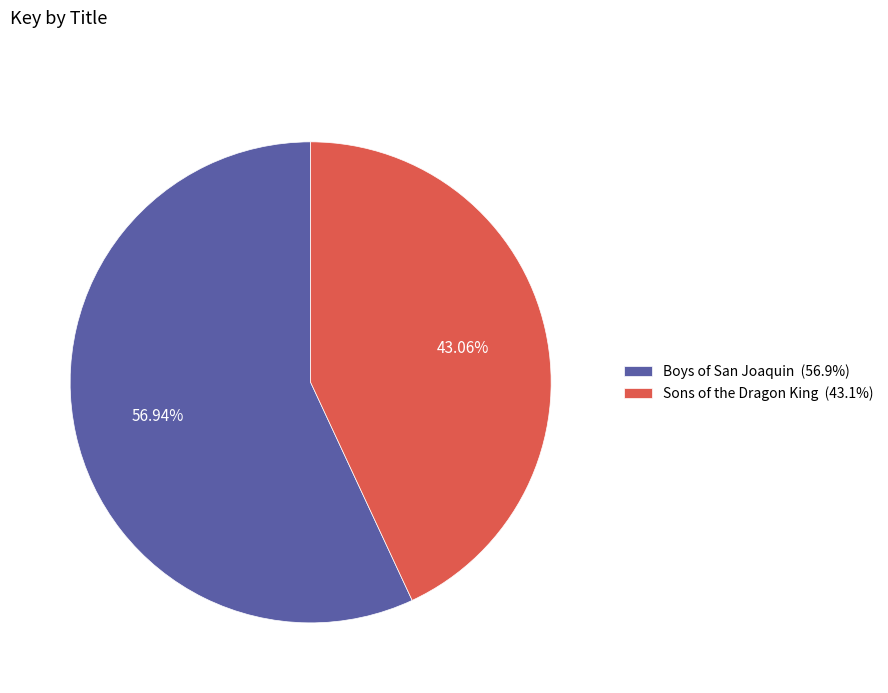

Is it true that Sons of the Dragon King is 43% of the pie?

True